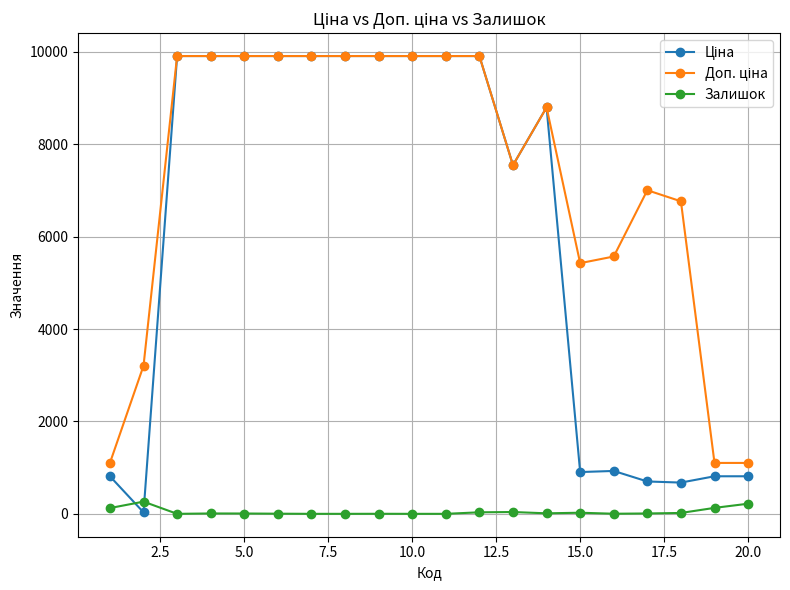

True or false: Залишок has more than 2 points higher than both neighbors.

True